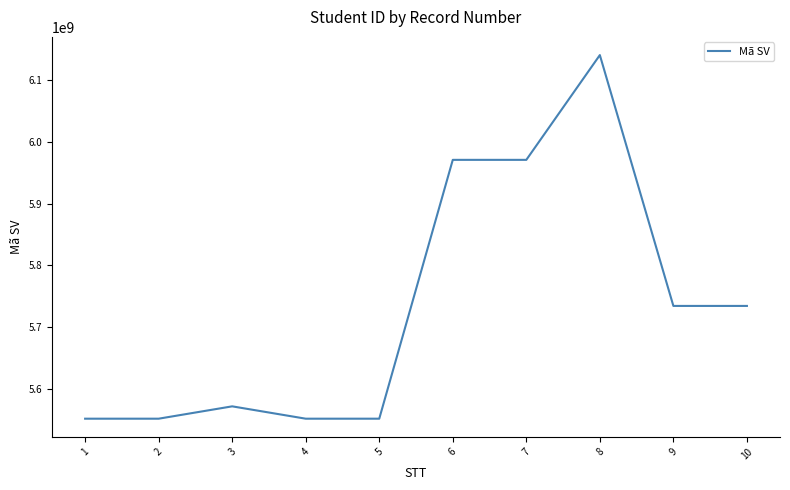

The value at 5 is 5551011039. True or false?

True